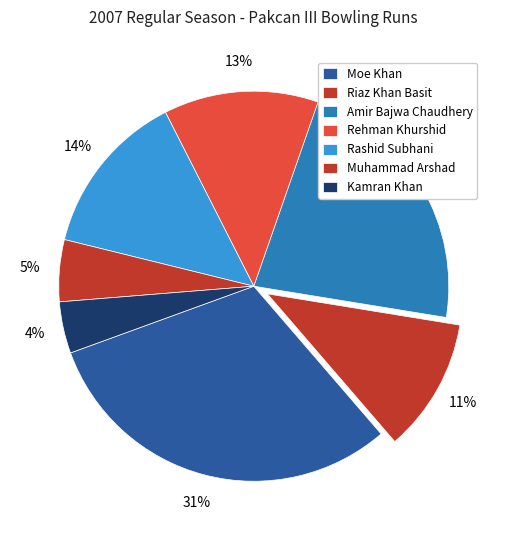

What percentage is NOT represented by Rehman Khurshid?

87.2%